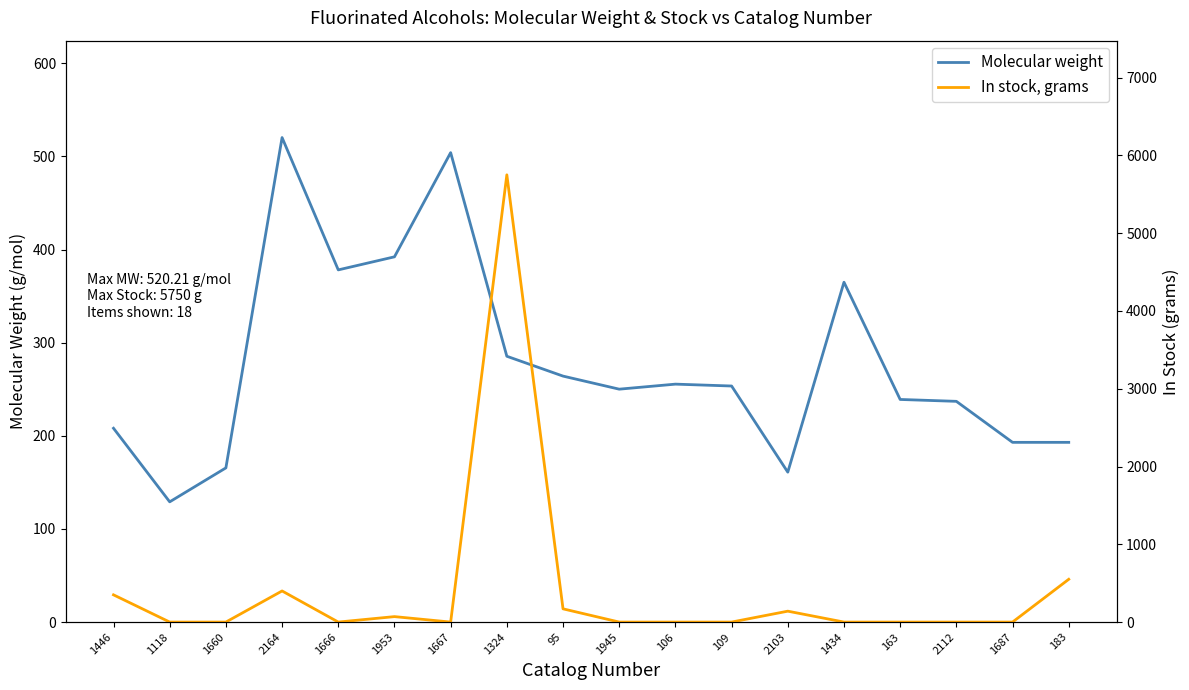

How many times do In stock, grams and Molecular weight cross each other?

4